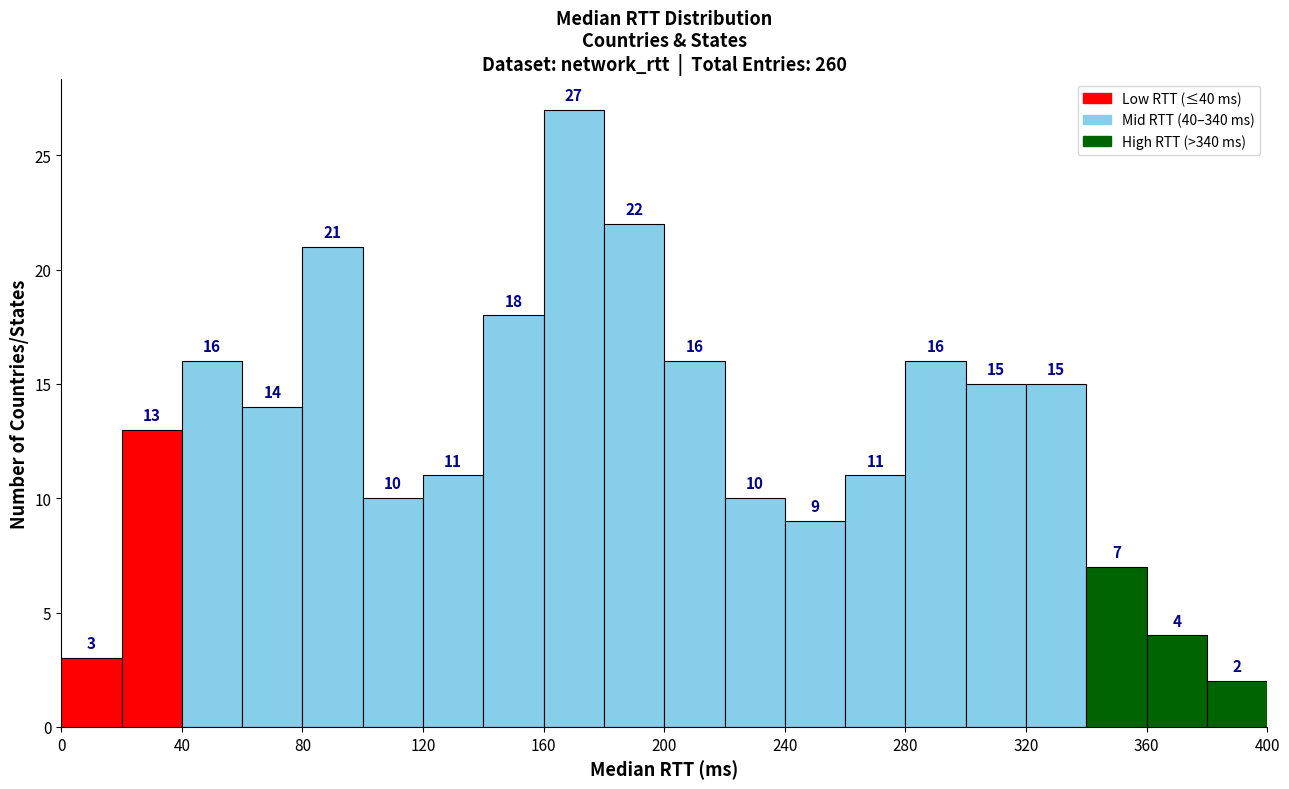

Reading left to right, transcribe this chart: for each bar, give the range it covers on the x-axis and its height.

0 to 20: 3
20 to 40: 13
40 to 60: 16
60 to 80: 14
80 to 100: 21
100 to 120: 10
120 to 140: 11
140 to 160: 18
160 to 180: 27
180 to 200: 22
200 to 220: 16
220 to 240: 10
240 to 260: 9
260 to 280: 11
280 to 300: 16
300 to 320: 15
320 to 340: 15
340 to 360: 7
360 to 380: 4
380 to 400: 2